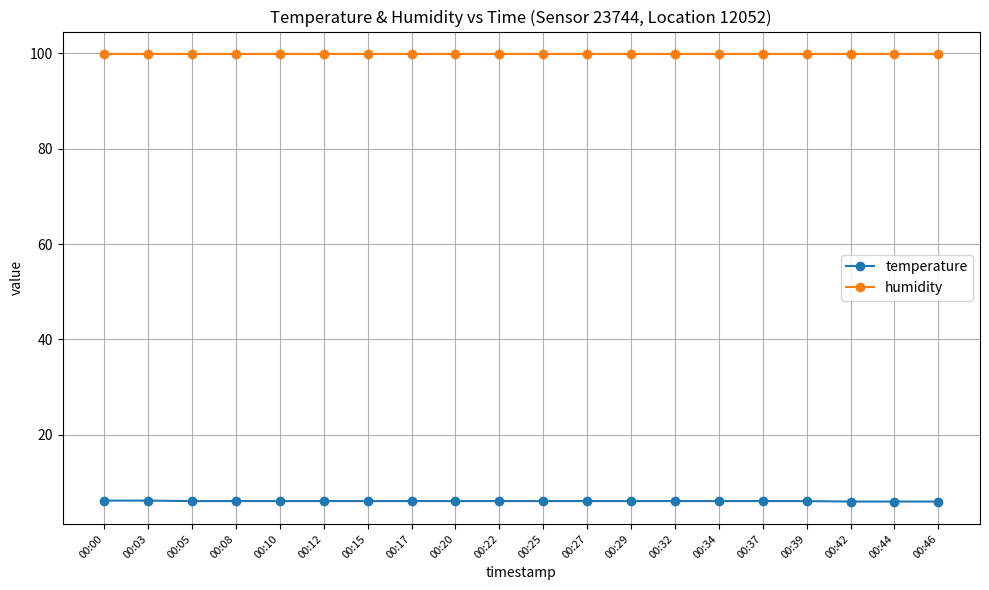

What is the greatest value displayed?

99.9